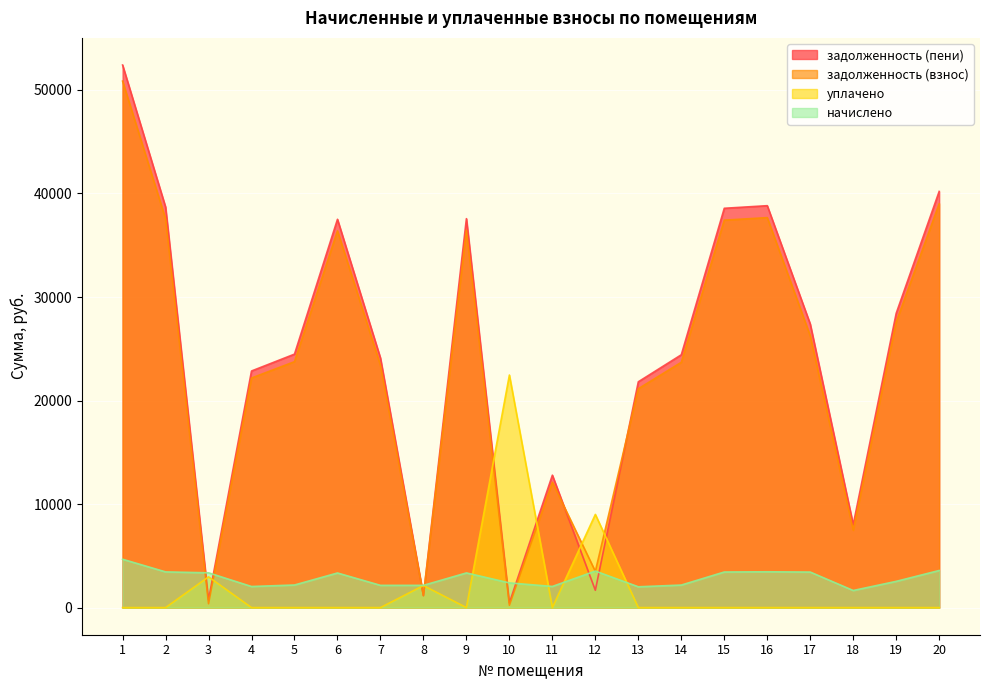

How many lines are shown in the chart?

4